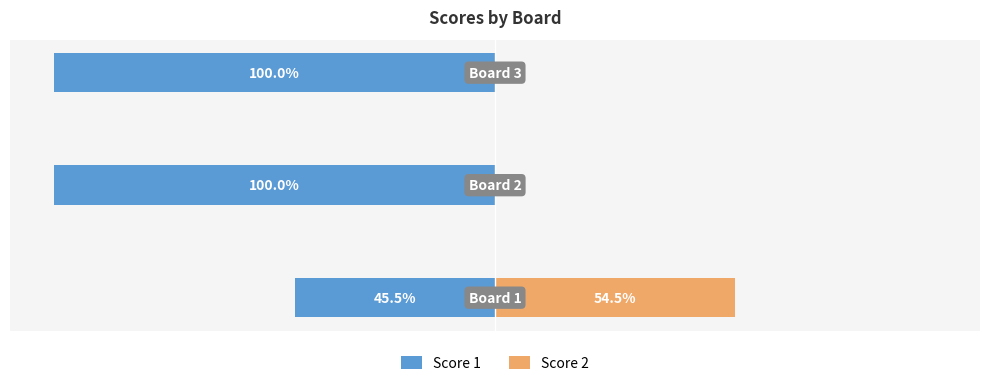

Reading left to right, what are all the values shown in this chart?

Score 1: 0=-45.5	1=-100.0	2=-100.0
Score 2: 0=54.5	1=0.0	2=0.0